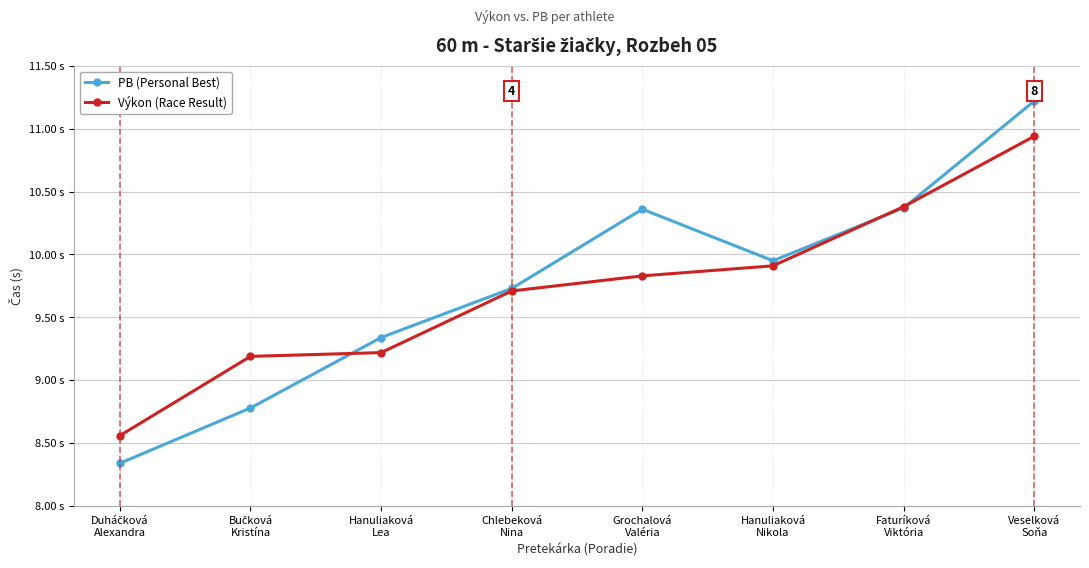

What is the total value across all series at Bučková
Kristína?

18.0